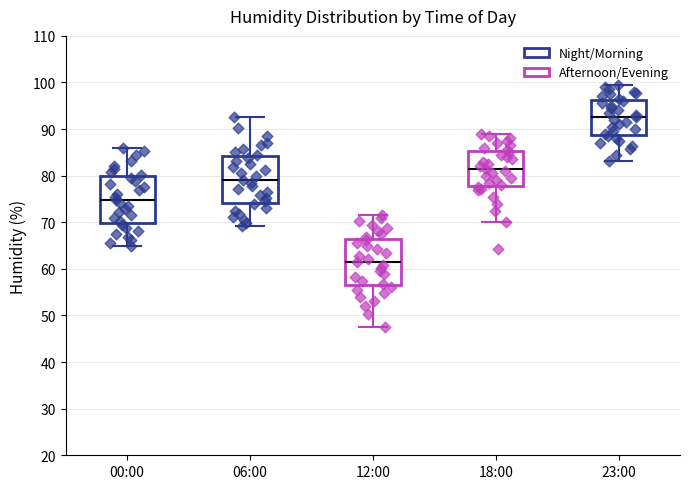

Reading left to right, read every box against the y-axis: the position of its median line, the range the box covers, and the ends of its whiskers. The values are not printed on the chart, so give them approximately, as read against the axis.

00:00: median 75, box 70 to 80, whiskers 65 to 86
06:00: median 79, box 74 to 84, whiskers 69 to 93
12:00: median 62, box 57 to 67, whiskers 48 to 72
18:00: median 82, box 78 to 85, whiskers 70 to 89
23:00: median 93, box 89 to 96, whiskers 83 to 100